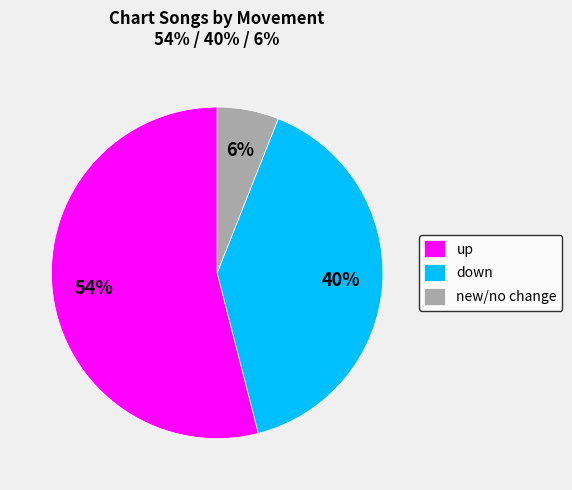

To the nearest percent, what portion does up represent?

54%